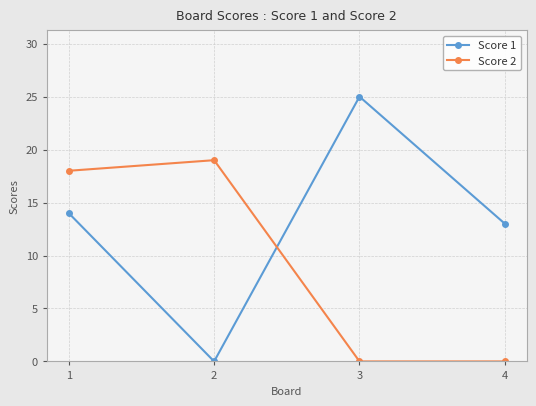

Count the number of categories in the chart.

4